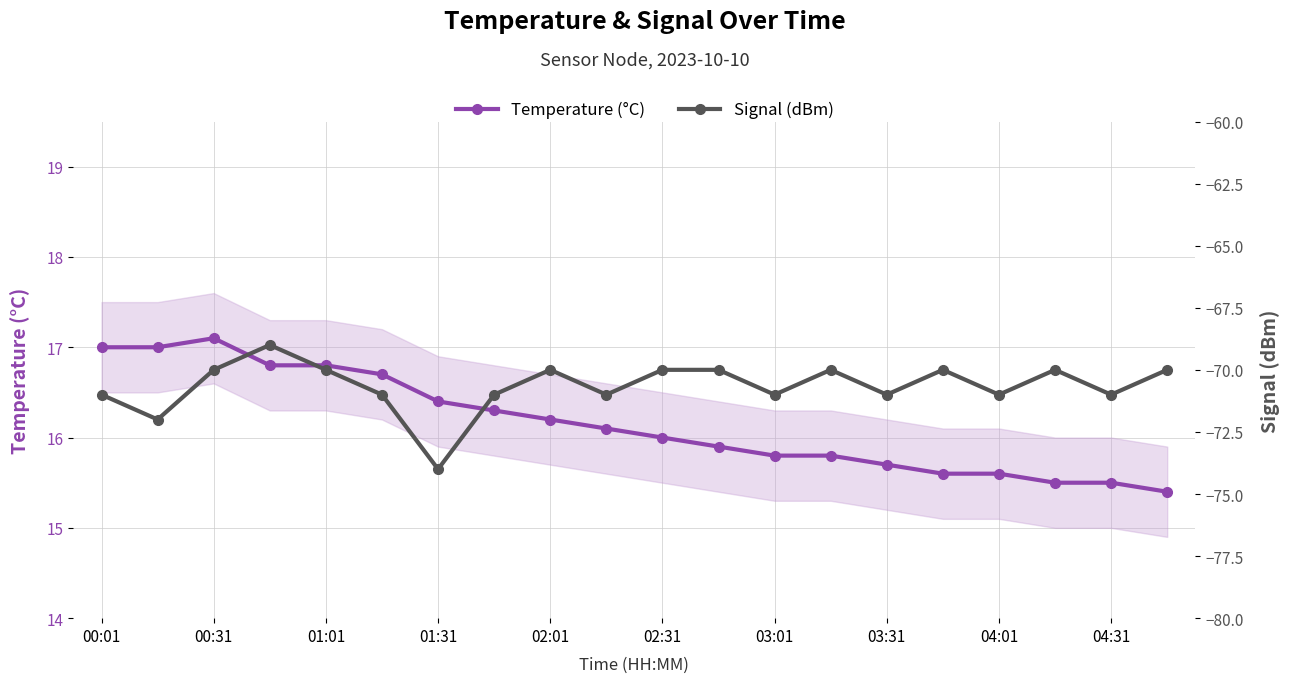

How many categories are shown in the chart?

20